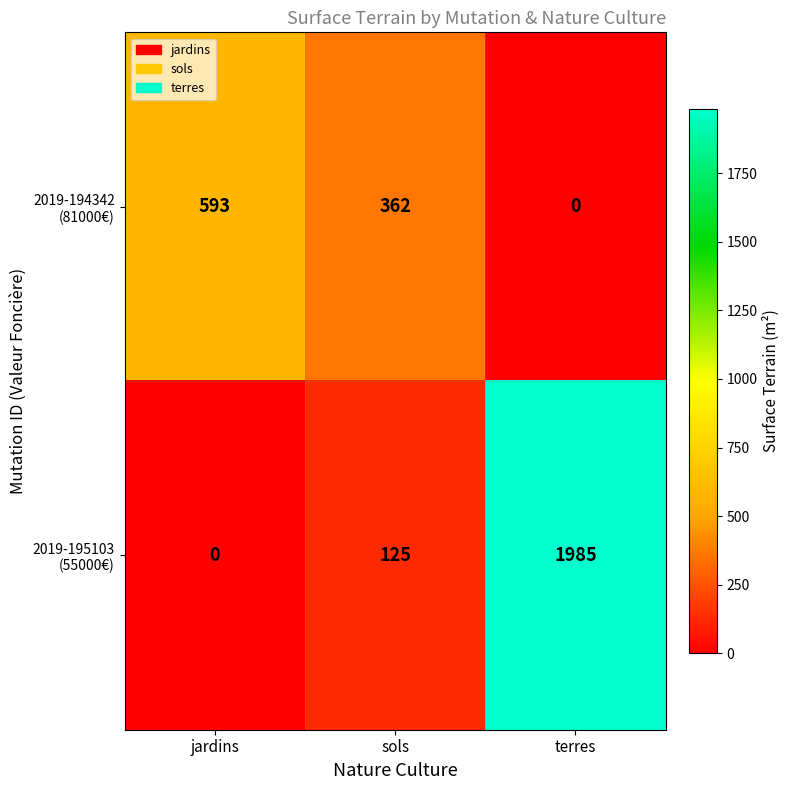

Count the number of categories in the chart.

3